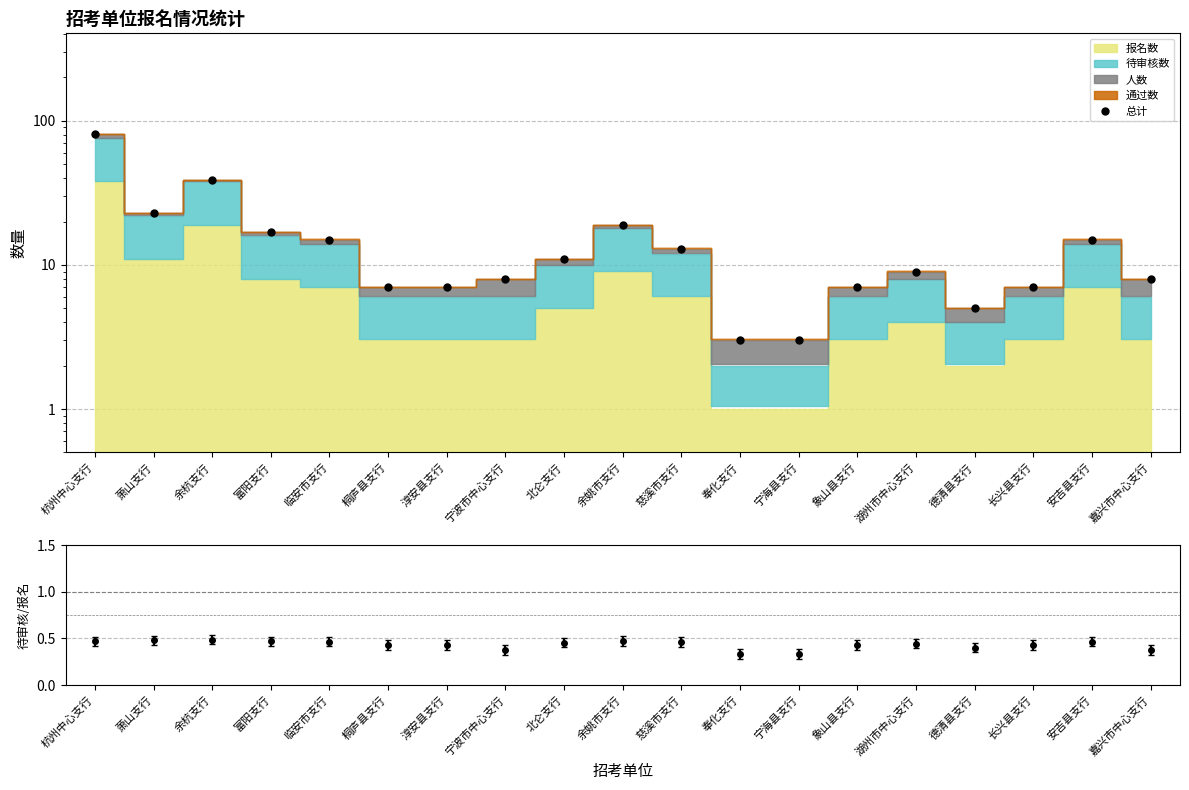

True or false: the data shows 4 at 奉化支行.

False